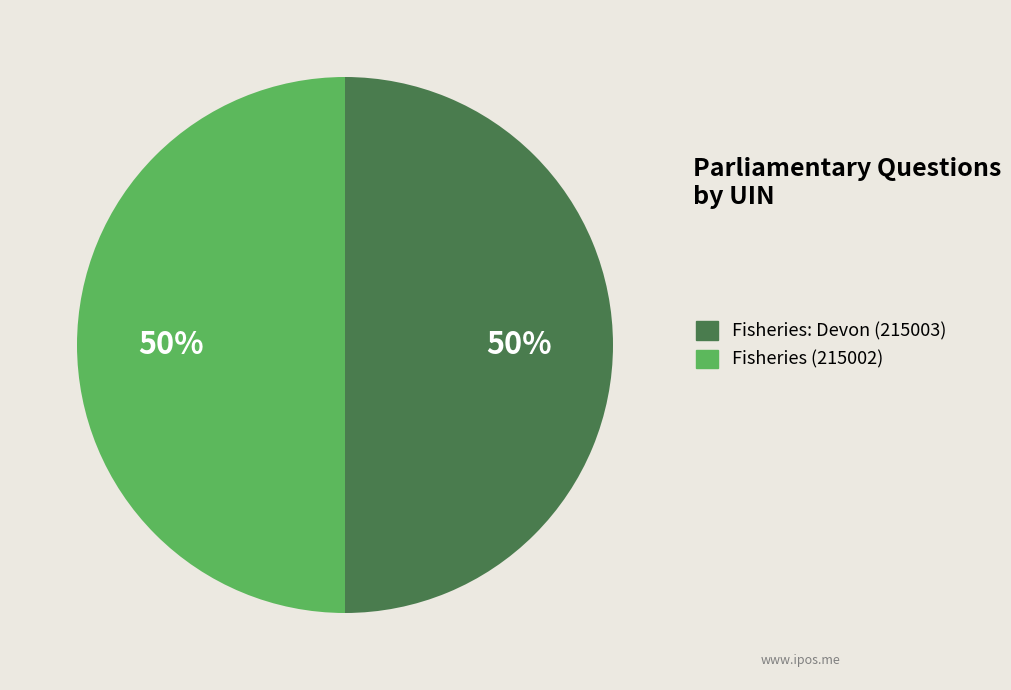

To the nearest percent, what is the combined percentage of Fisheries: Devon (215003) and Fisheries (215002)?

100%